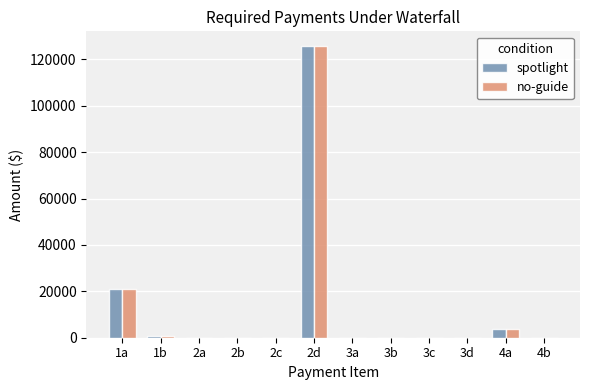

Reading right to left, what are all the values shown in this chart?

spotlight: 4b=0.0	4a=3593.3	3d=0.0	3c=0.0	3b=0.0	3a=0.0	2d=125780.2	2c=0.0	2b=0.0	2a=0.0	1b=755.8	1a=21088.0
no-guide: 4b=0.0	4a=3593.3	3d=0.0	3c=0.0	3b=0.0	3a=0.0	2d=125780.2	2c=0.0	2b=0.0	2a=0.0	1b=755.8	1a=21088.0